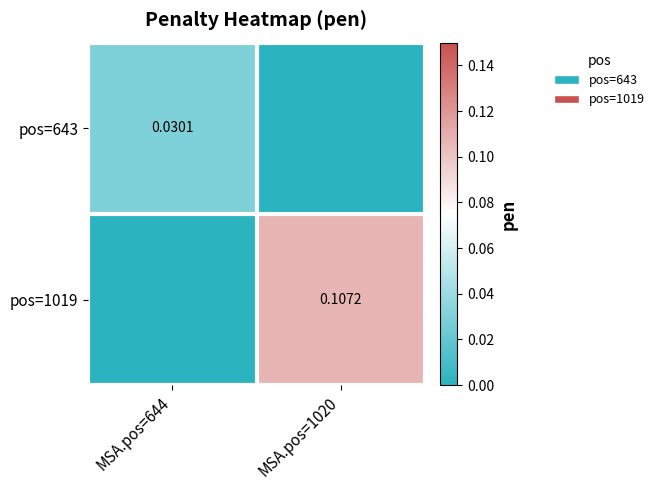

Is it true that pos=643 equals -0.0 at MSA.pos=1020?

False